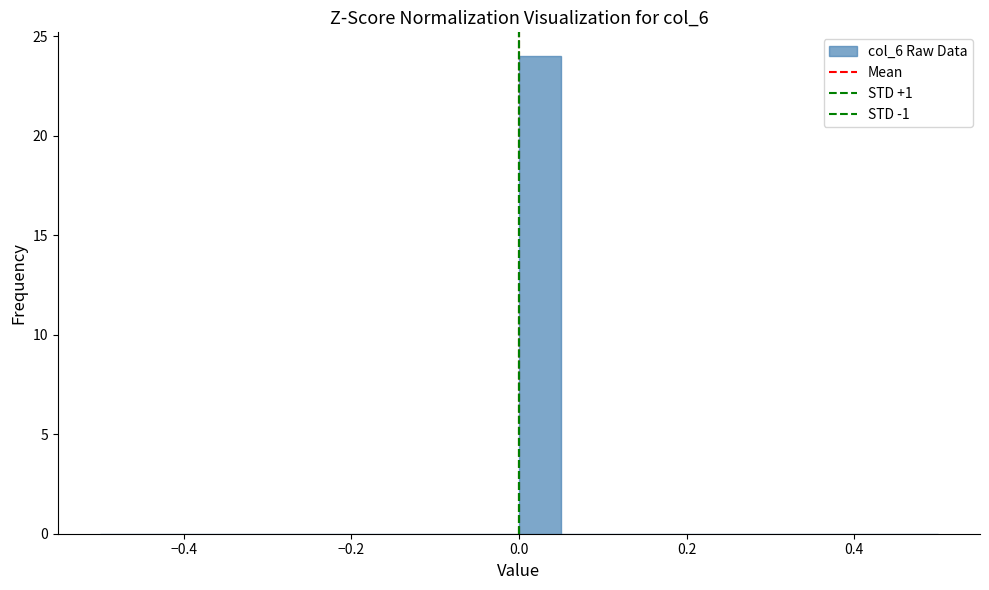

Read against the x-axis, roughly where is the centre of the tallest bar?

0.02